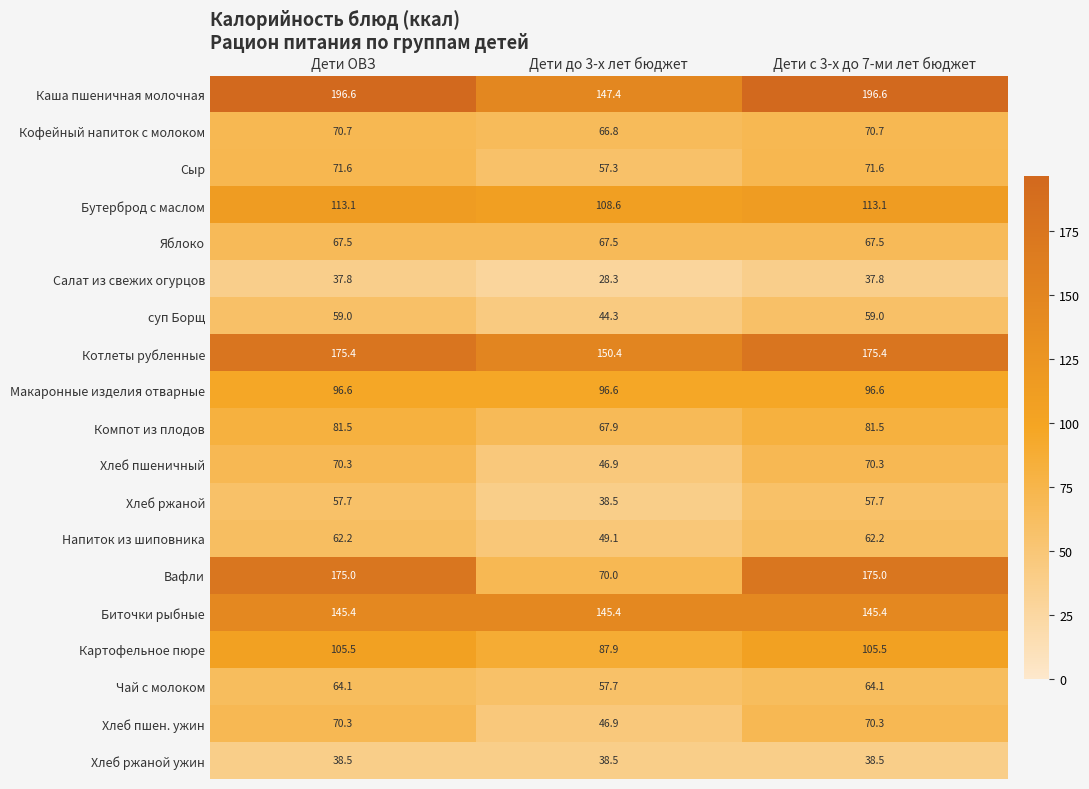

What is the sum of all Хлеб ржаной values?

153.9